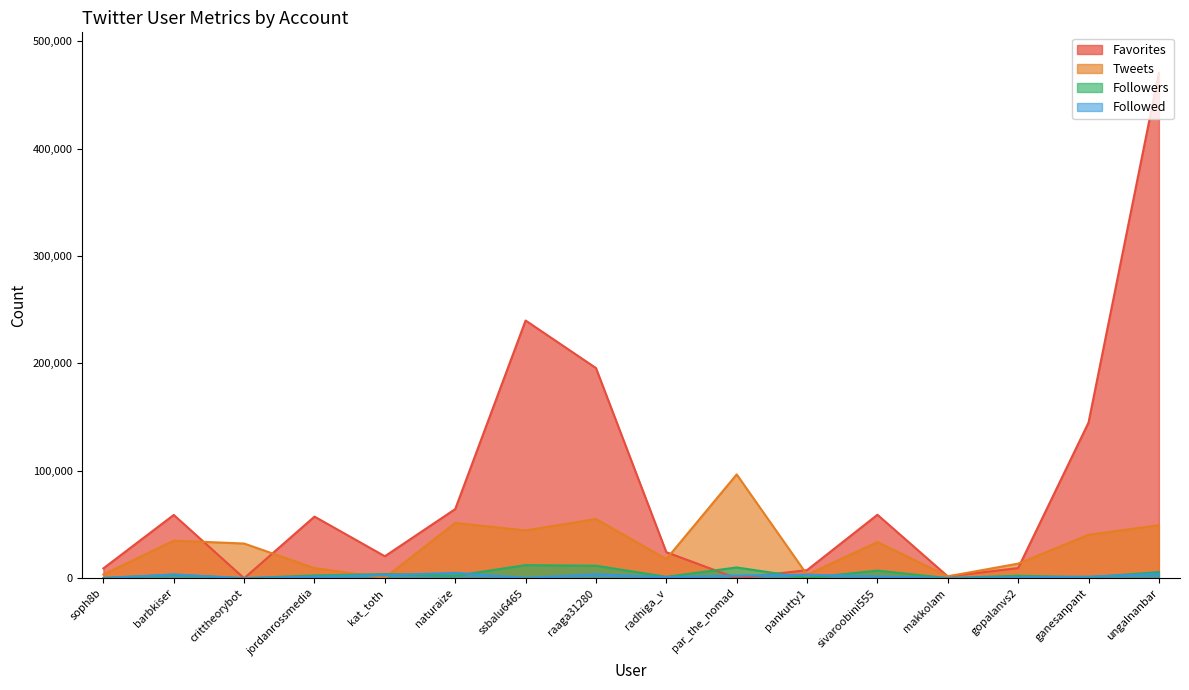

At which label is Favorites closest to 235293?

ssbalu6465